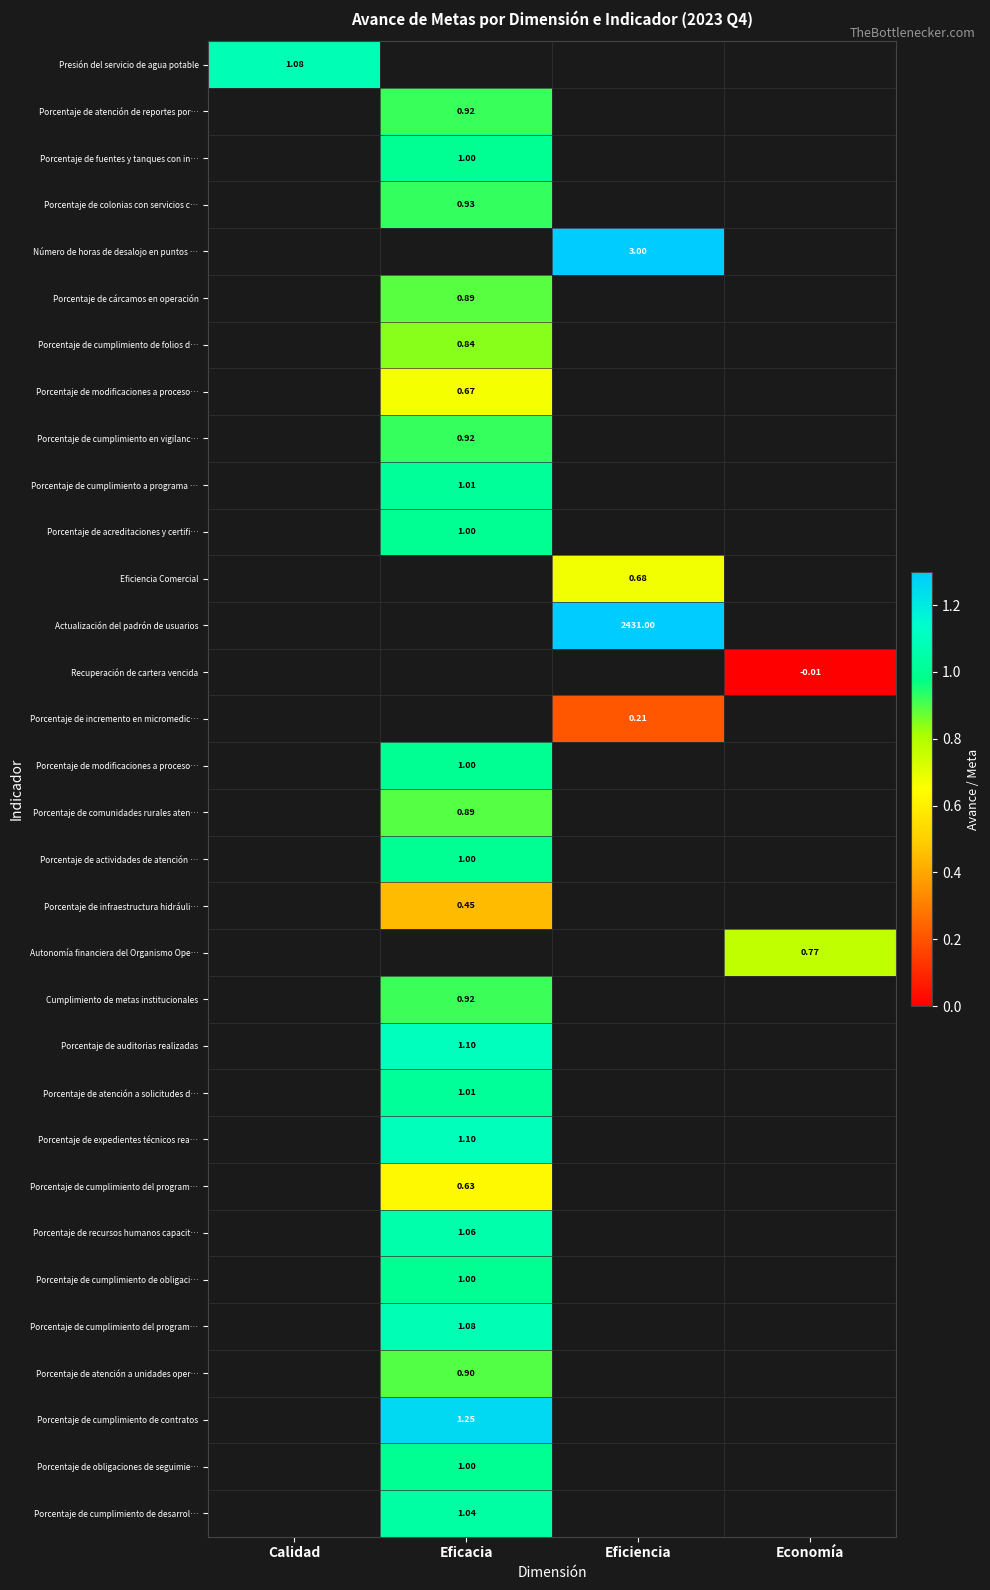

What is the greatest value displayed?

2431.0